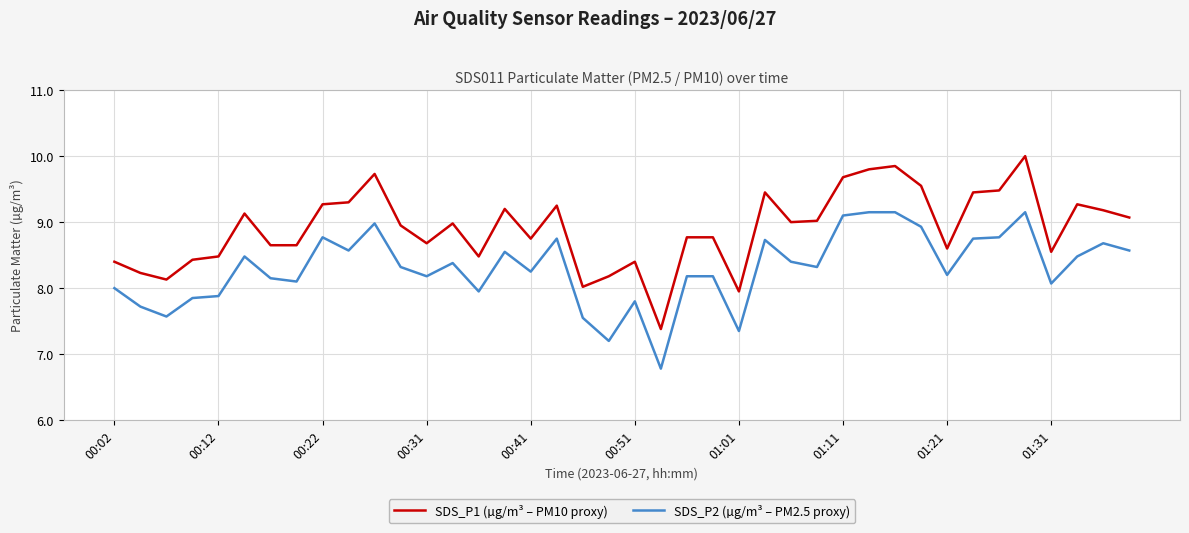

Rank the series by their maximum value, from lowest to highest.

SDS_P2 (µg/m³ – PM2.5 proxy), SDS_P1 (µg/m³ – PM10 proxy)